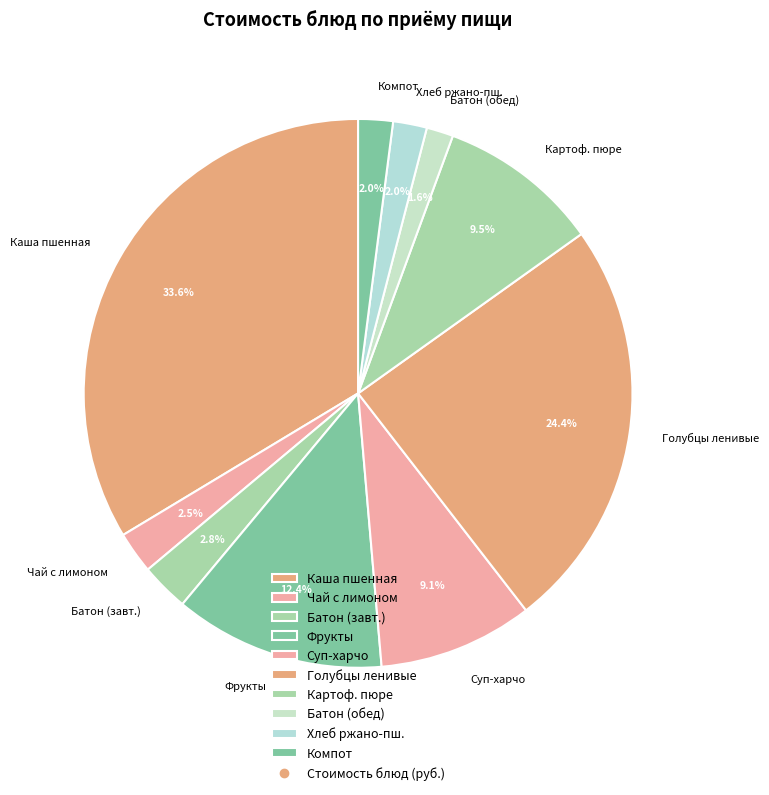

To the nearest percent, what is the difference between the largest and smallest slice percentages?

32%